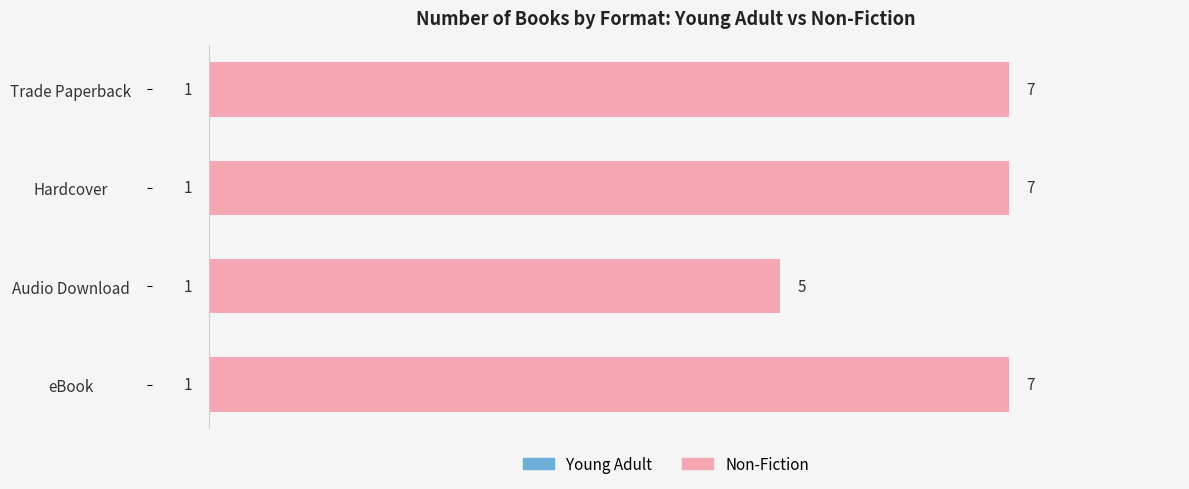

How many series are shown in this chart?

2